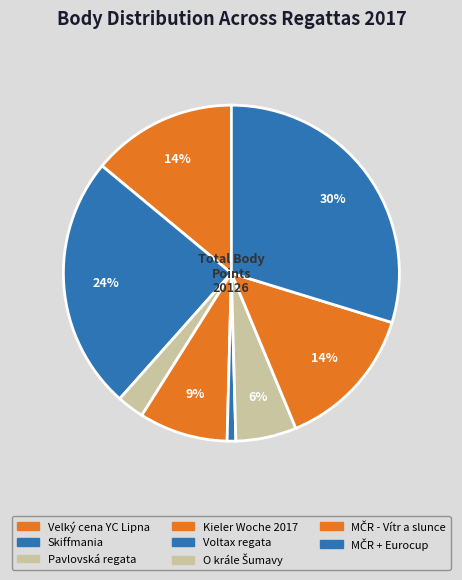

To the nearest percent, what is the difference between the largest and smallest slice percentages?

29%